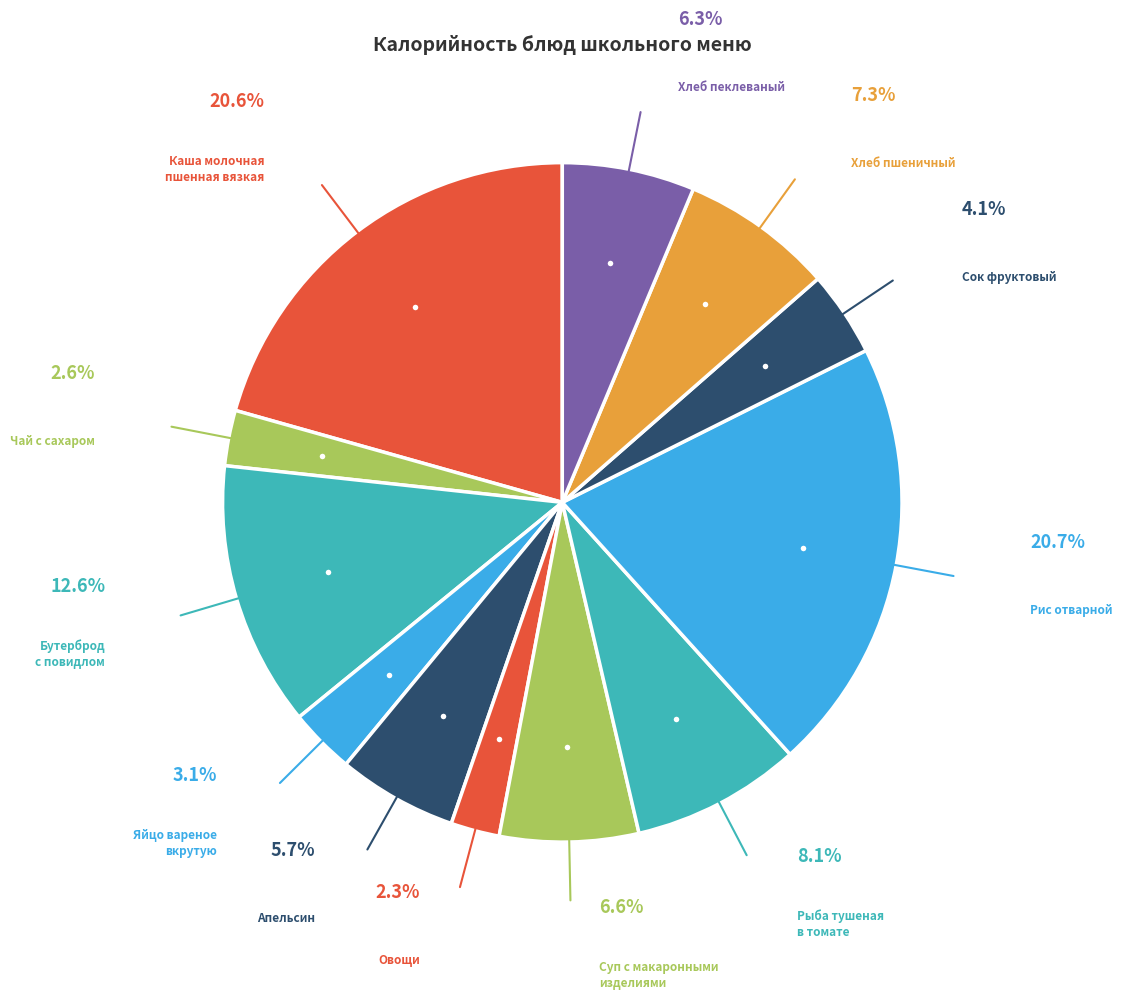

Which category has the smallest portion of the pie?

Овощи